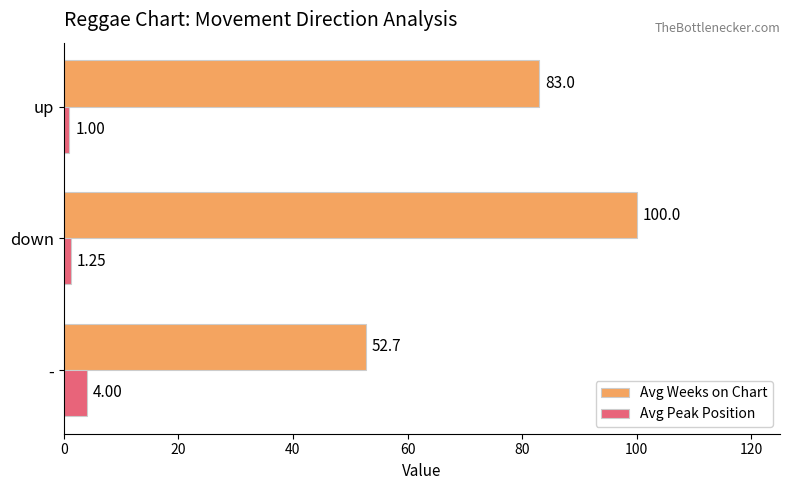

Which series has the largest range (max minus min)?

Avg Weeks on Chart